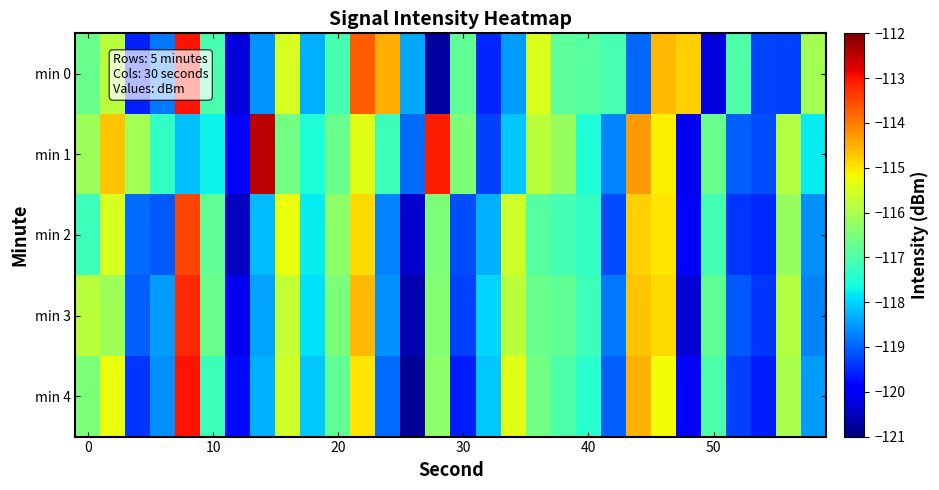

List the series in order of their peak value, highest first.

min 1, min 0, min 4, min 3, min 2